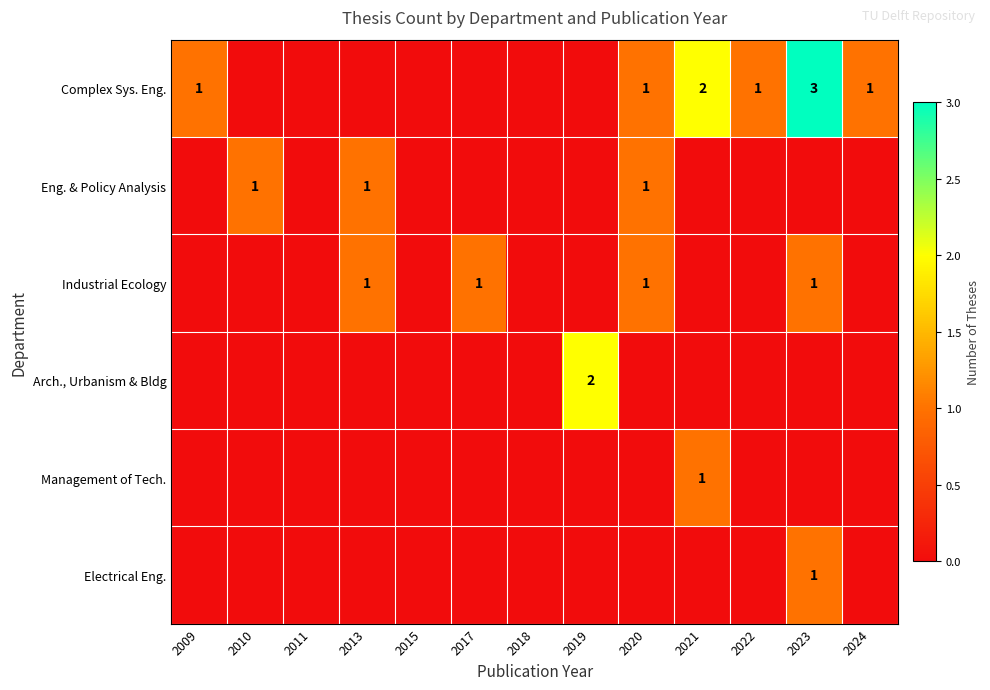

The value of Industrial Ecology at 2020 is 2. True or false?

False